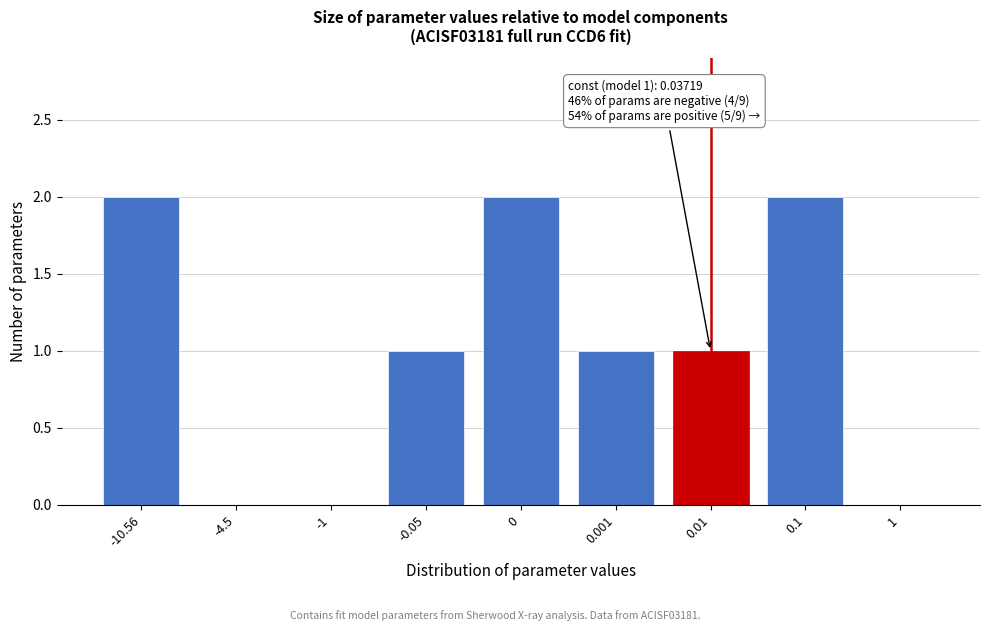

Reading left to right, extract all data points from this chart.

-10.56=2	-4.5=0	-1=0	-0.05=1	0=2	0.001=1	0.01=1	0.1=2	1=0